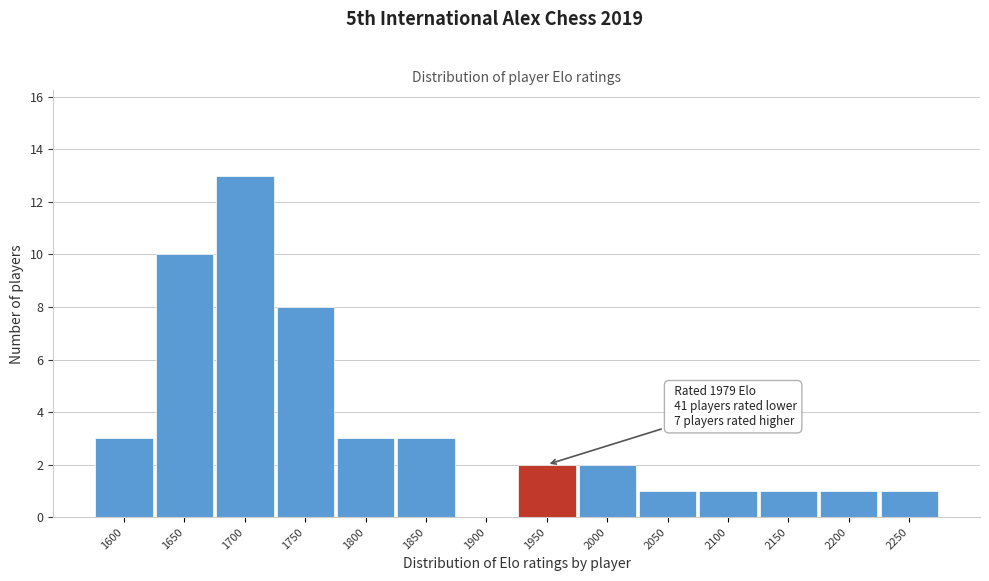

Reading left to right, list all the values displayed in this chart.

1600=3	1650=10	1700=13	1750=8	1800=3	1850=3	1900=0	1950=2	2000=2	2050=1	2100=1	2150=1	2200=1	2250=1